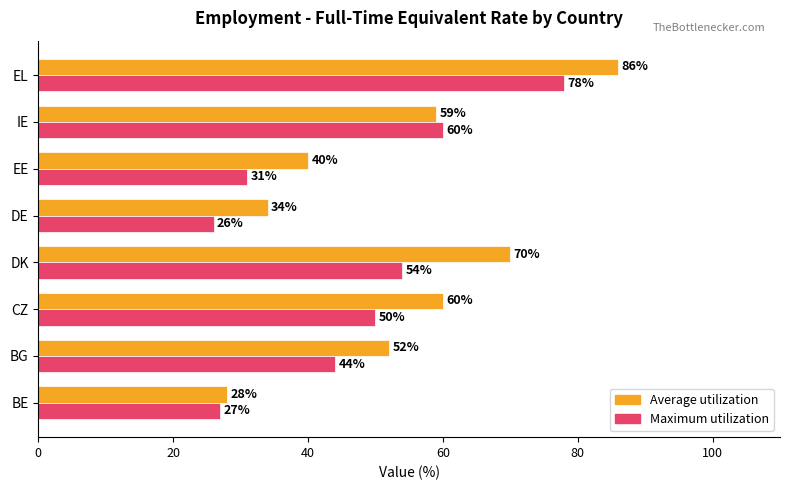

What is the sum of all Maximum utilization values?

370